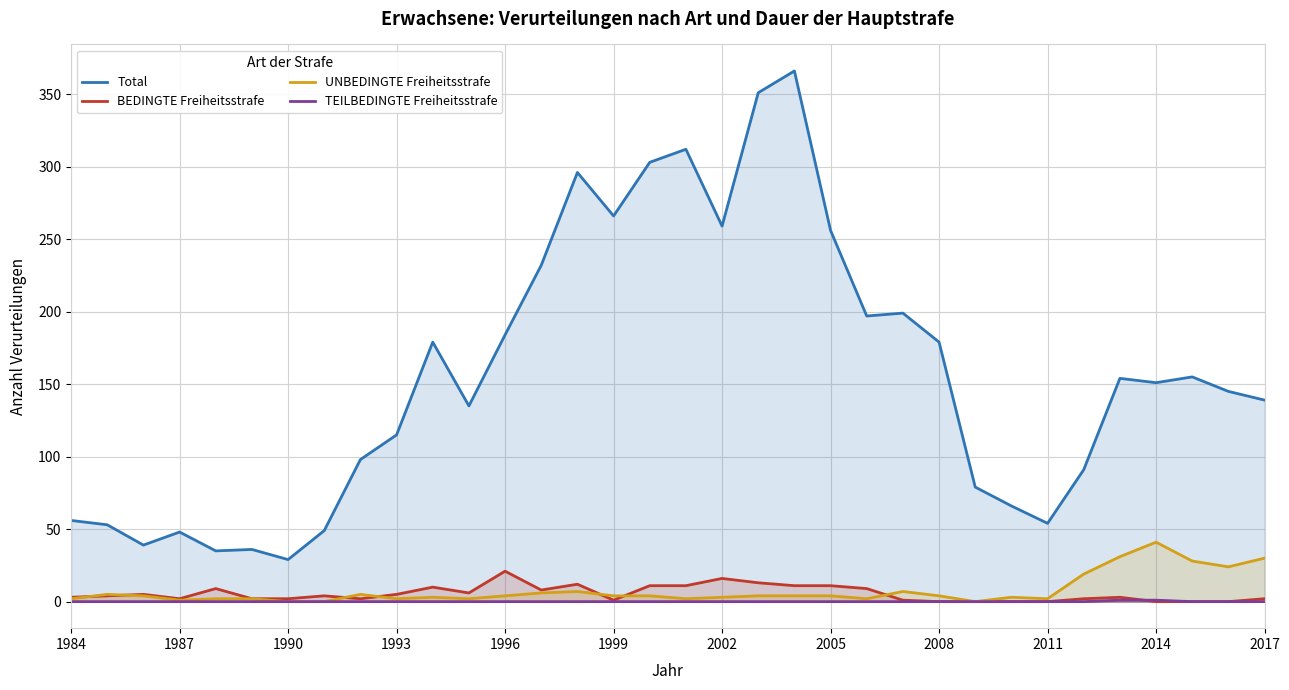

At 1996, list the series in order from smallest to largest.

TEILBEDINGTE Freiheitsstrafe, UNBEDINGTE Freiheitsstrafe, BEDINGTE Freiheitsstrafe, Total